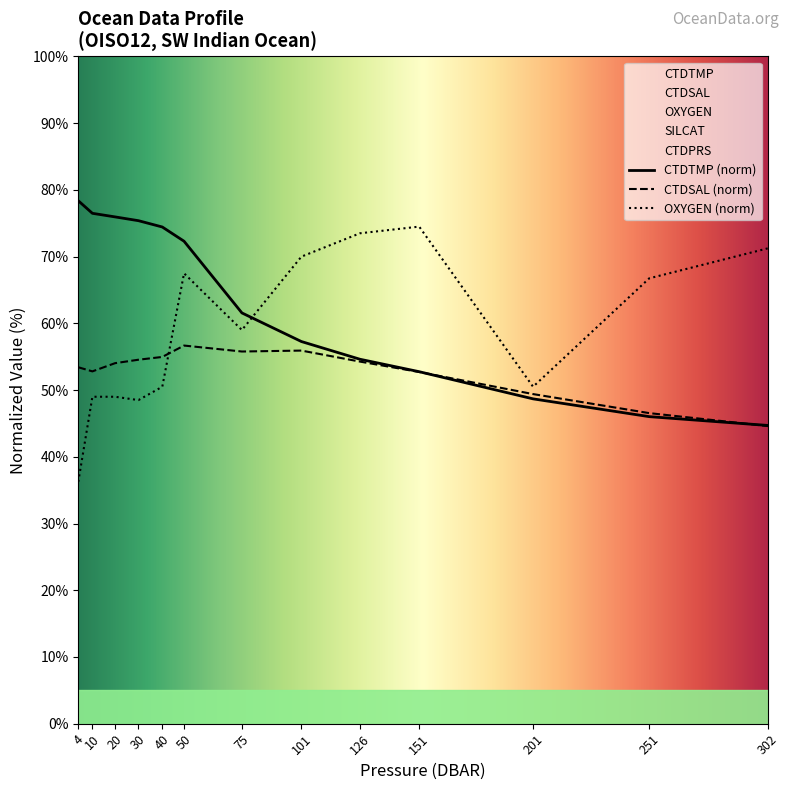

Between which two adjacent categories do OXYGEN (norm) and CTDTMP (norm) first intersect?

75 and 101